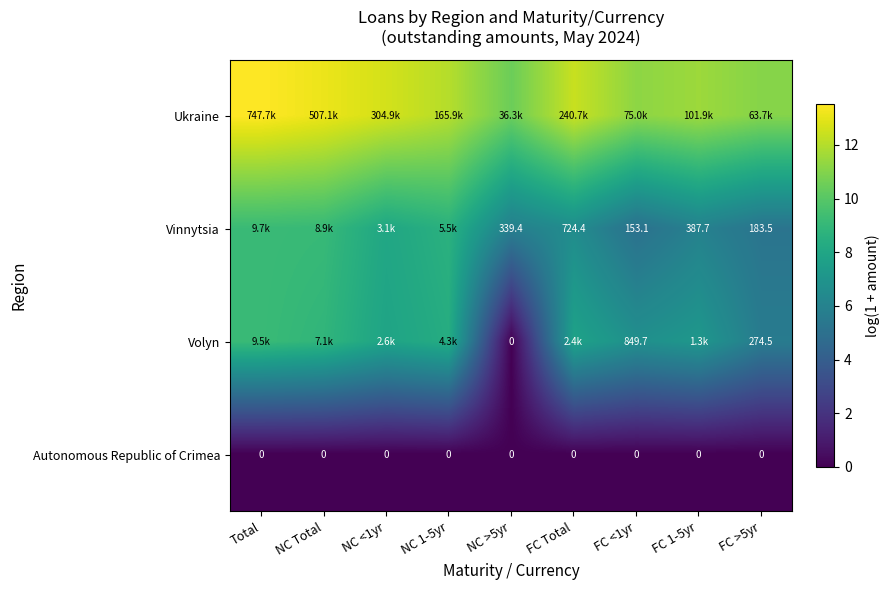

What is the difference between the highest and lowest values at FC >5yr?

11.1